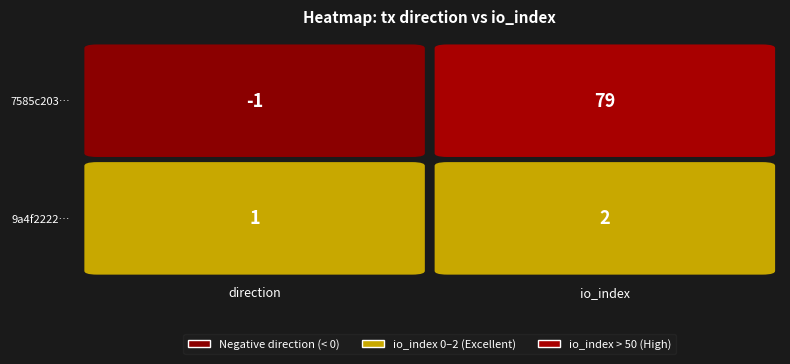

What is the spread (max minus min) of values at 1?

77